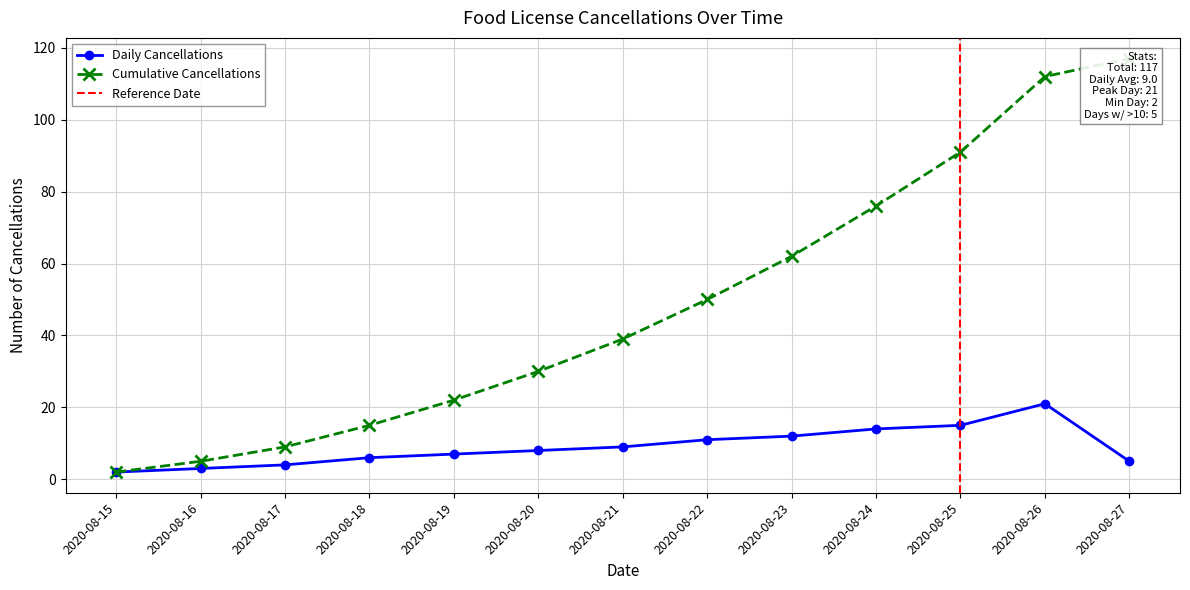

The Daily Cancellations series shows 21 at 2020-08-26. True or false?

True